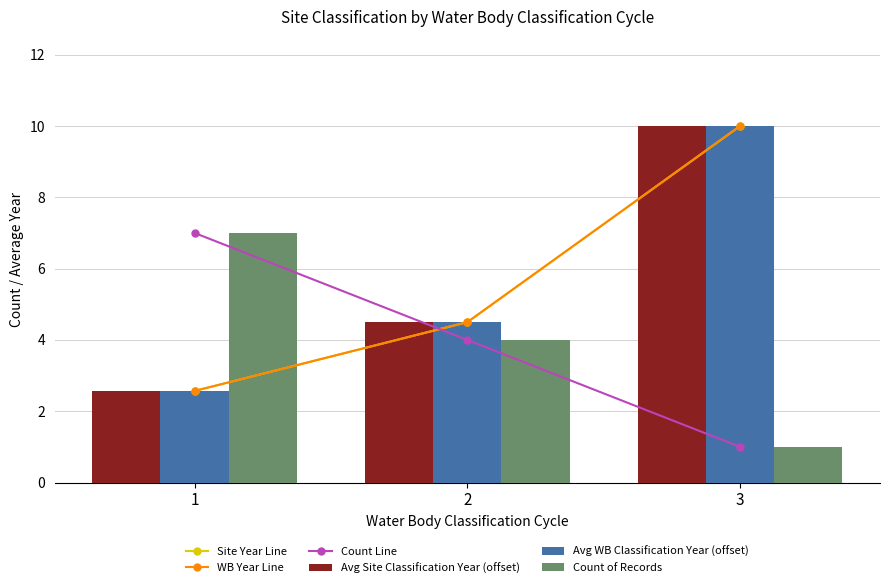

Rank the categories by Count of Records value from highest to lowest.

1, 2, 3